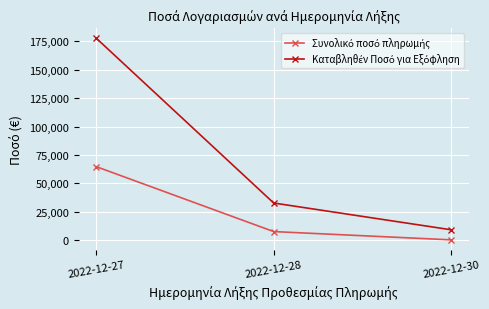

What is the spread (max minus min) of values at 2022-12-27?

112891.0